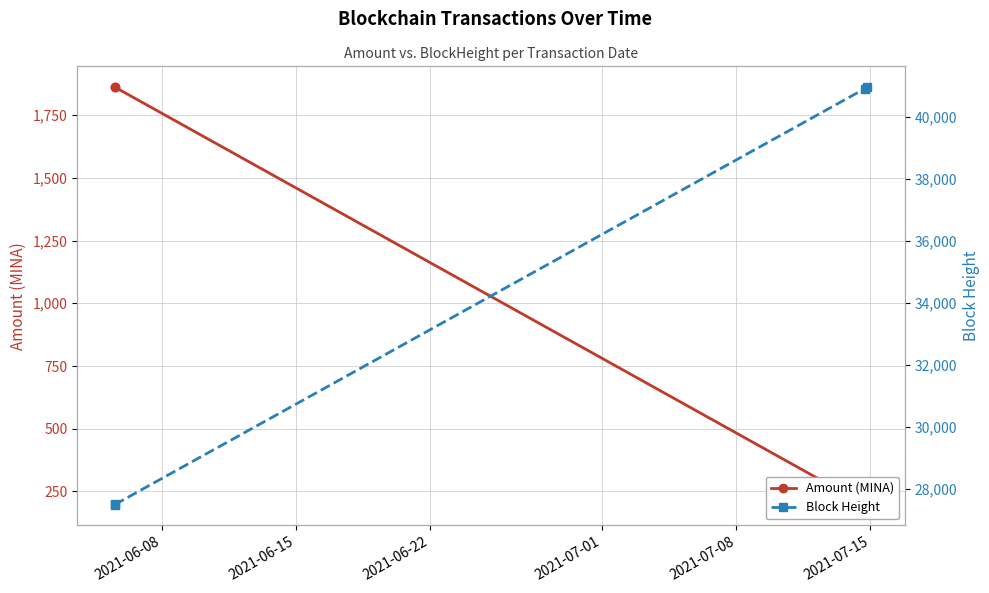

True or false: Block Height and Amount (MINA) cross at least once.

False